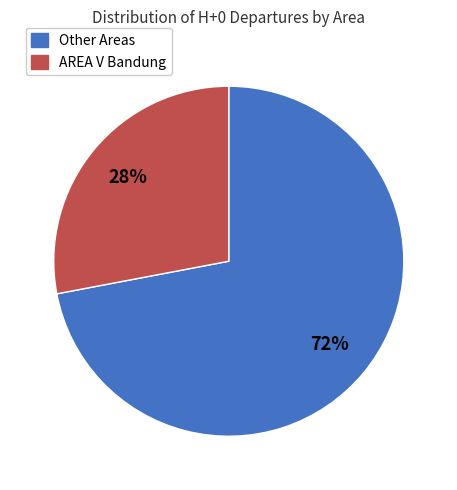

Is there a majority slice in this chart?

Yes